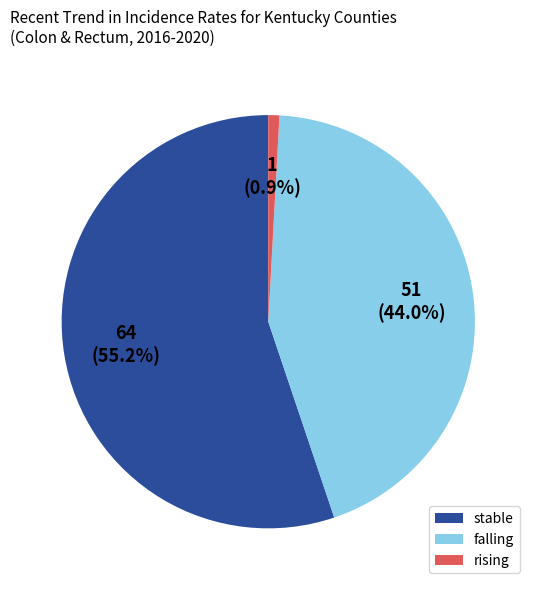

To the nearest percent, what is the average slice percentage?

33%